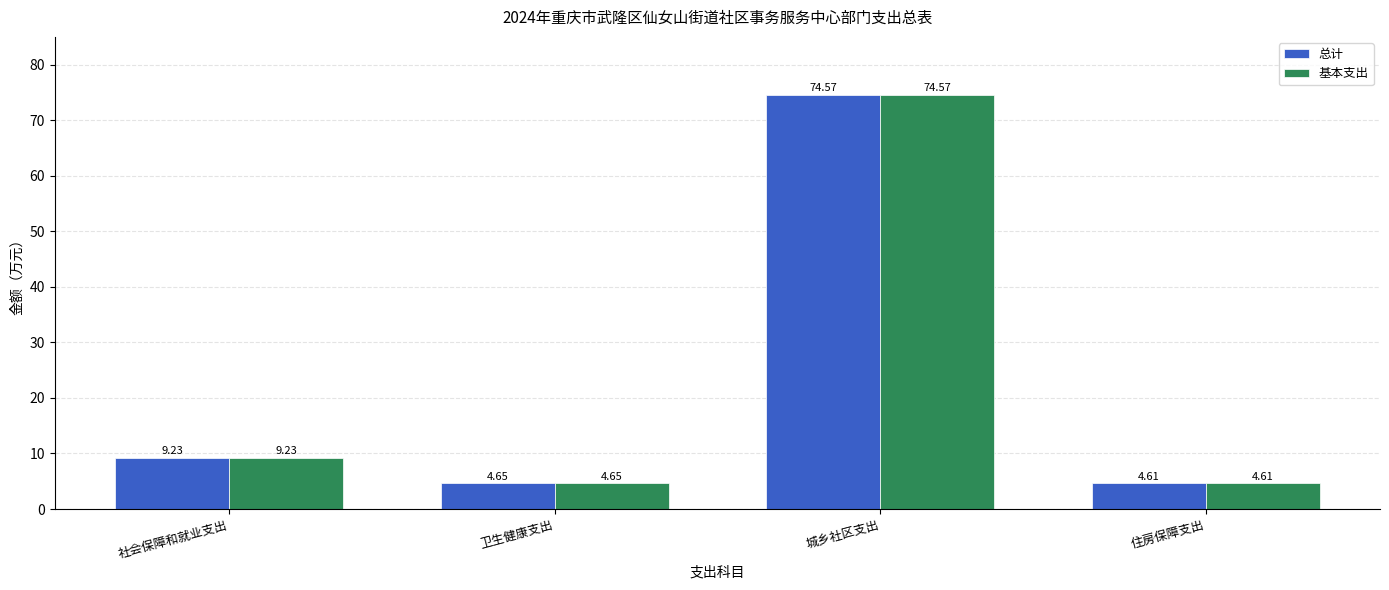

Where is 基本支出 nearest to the value 39?

社会保障和就业支出